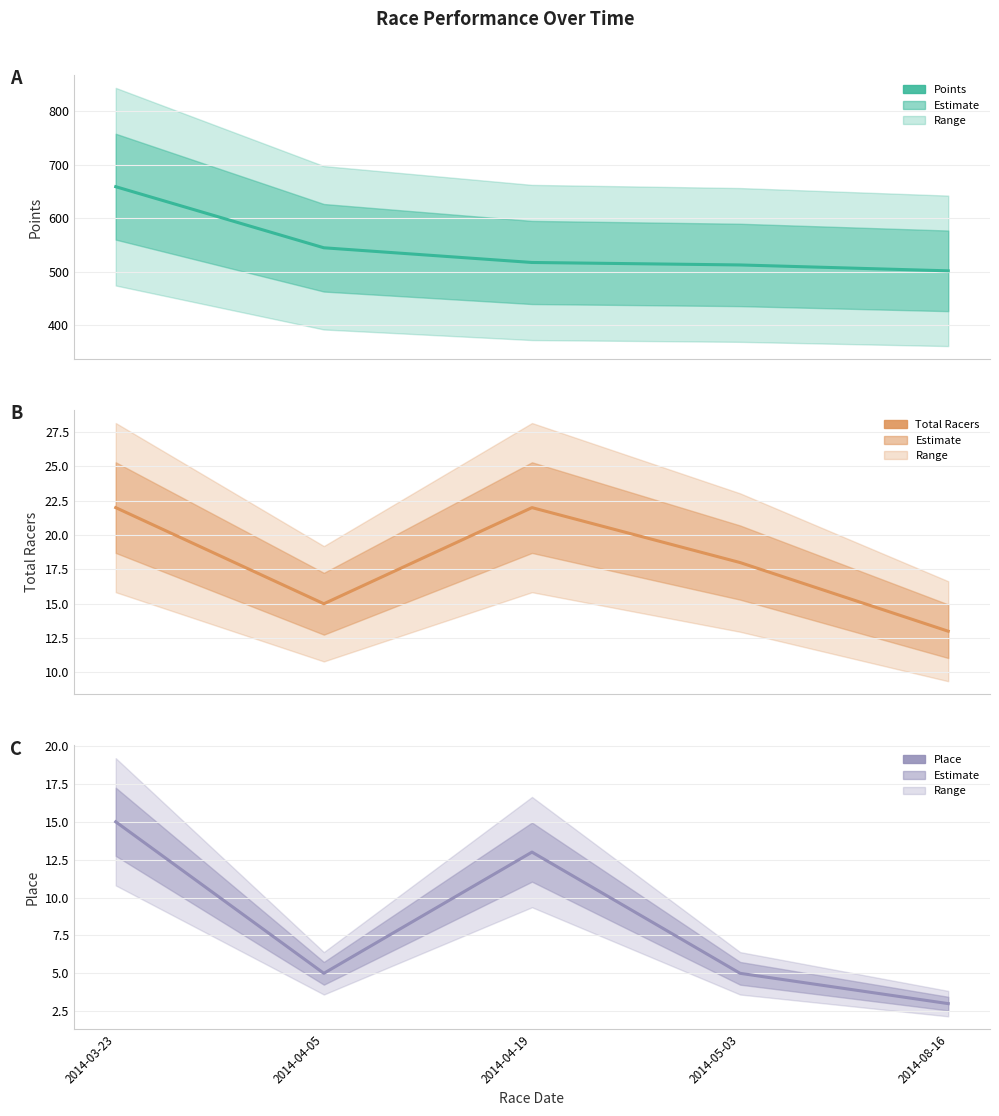

True or false: Total Racers has a value of 10.2 at 2014-04-05.

False